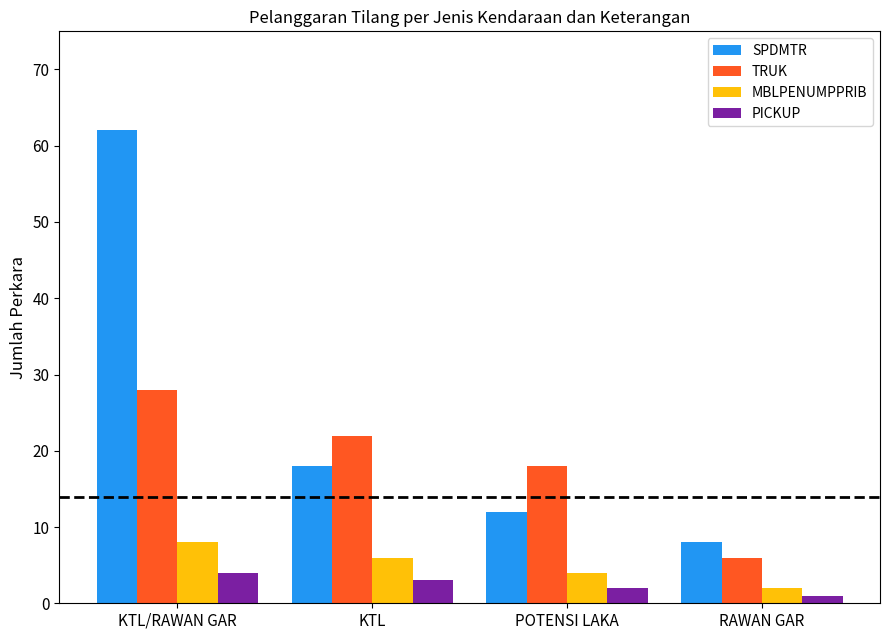

What is the average value of the MBLPENUMPPRIB series?

5